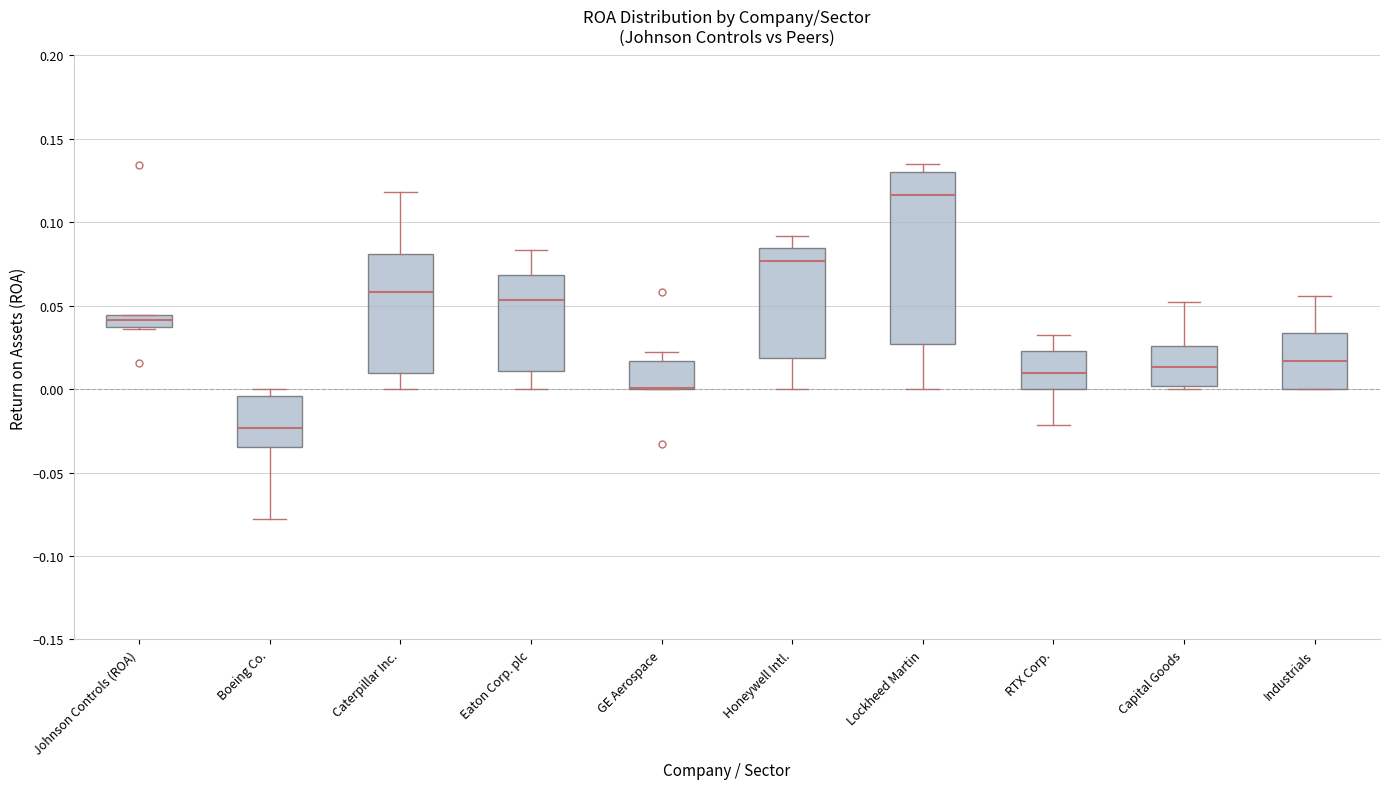

Where does the upper whisker of the box for GE Aerospace end on the y-axis? The values are not printed on the chart, so give them approximately, as read against the axis.

0.025